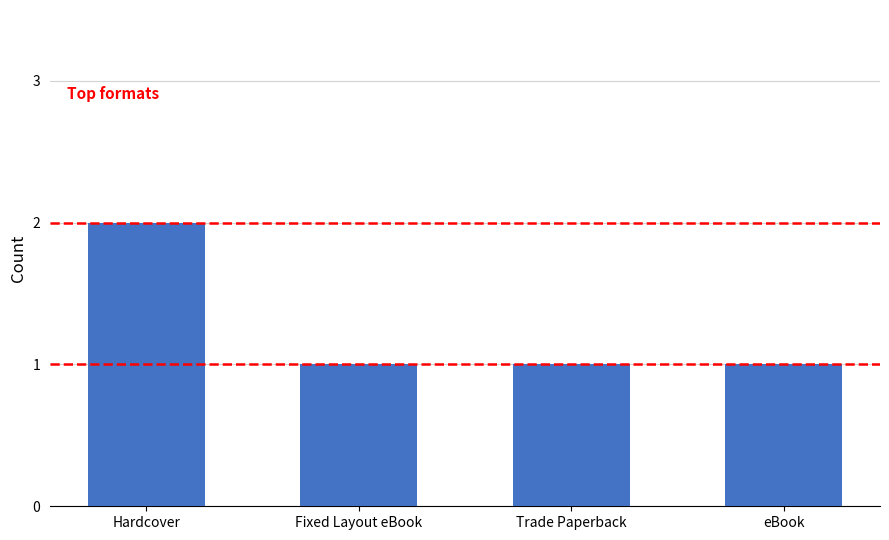

What is the greatest value displayed?

2